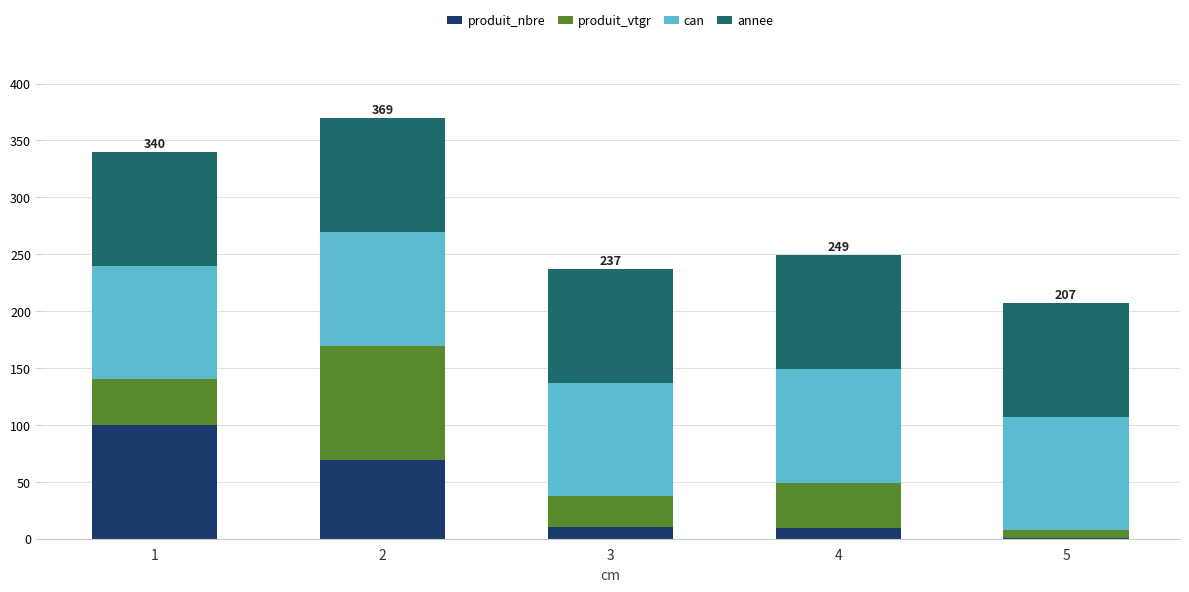

What is the total value across all series at 4?

248.9